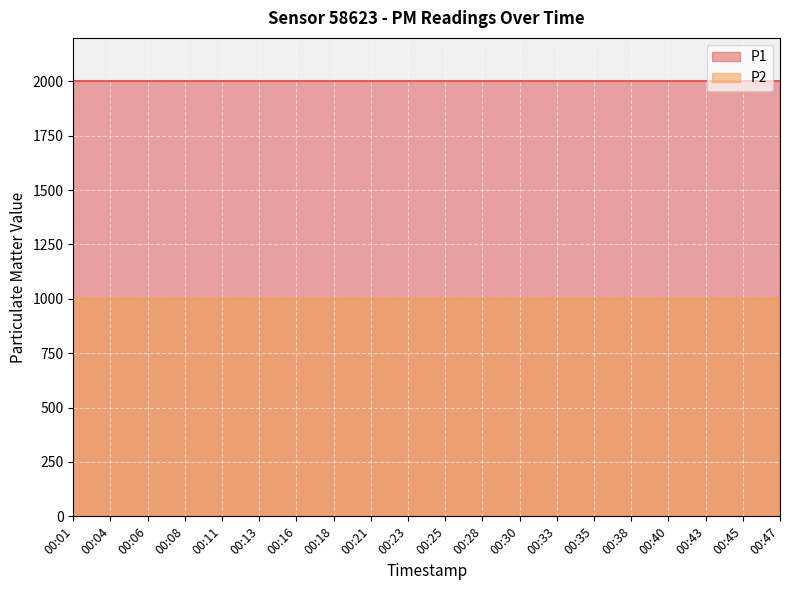

Reading left to right, list all the values displayed in this chart.

P1: 00:01=1999.9	00:04=1999.9	00:06=1999.9	00:08=1999.9	00:11=1999.9	00:13=1999.9	00:16=1999.9	00:18=1999.9	00:21=1999.9	00:23=1999.9	00:25=1999.9	00:28=1999.9	00:30=1999.9	00:33=1999.9	00:35=1999.9	00:38=1999.9	00:40=1999.9	00:43=1999.9	00:45=1999.9	00:47=1999.9
P2: 00:01=999.9	00:04=999.9	00:06=999.9	00:08=999.9	00:11=999.9	00:13=999.9	00:16=999.9	00:18=999.9	00:21=999.9	00:23=999.9	00:25=999.9	00:28=999.9	00:30=999.9	00:33=999.9	00:35=999.9	00:38=999.9	00:40=999.9	00:43=999.9	00:45=999.9	00:47=999.9